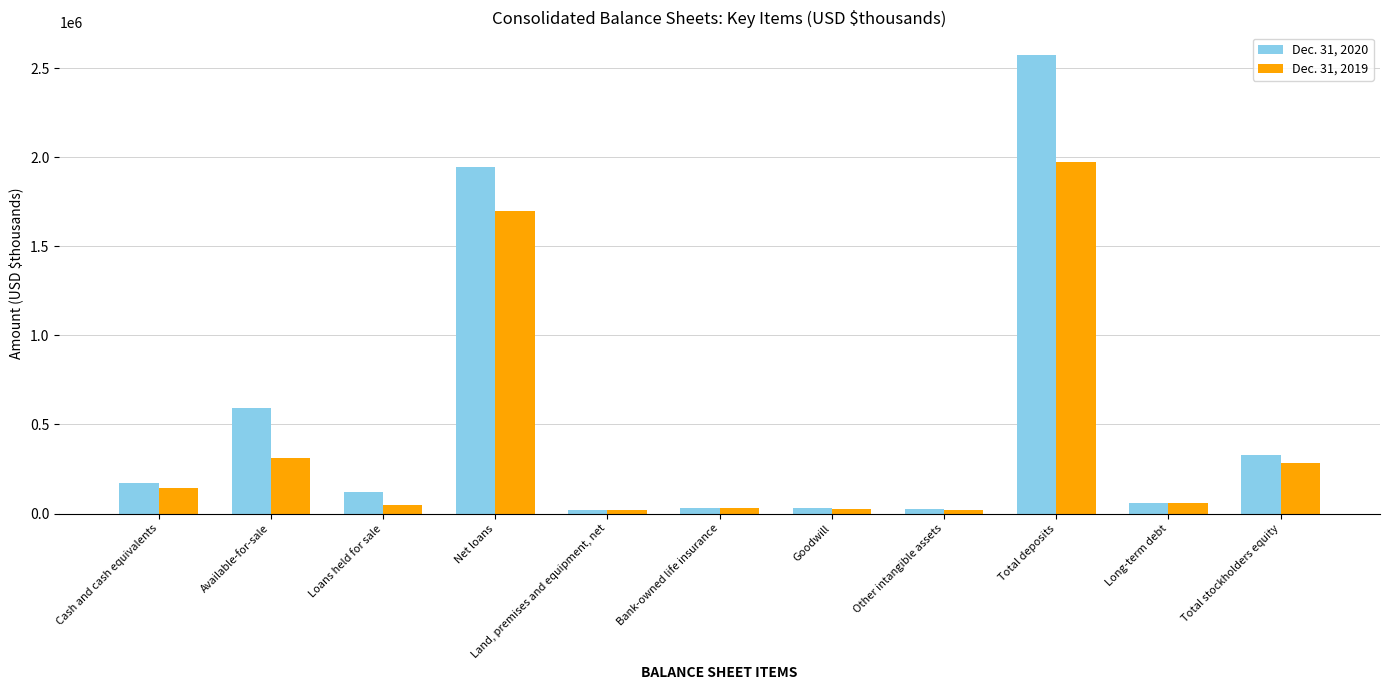

What is the spread (max minus min) of values at Available-for-sale?

281992